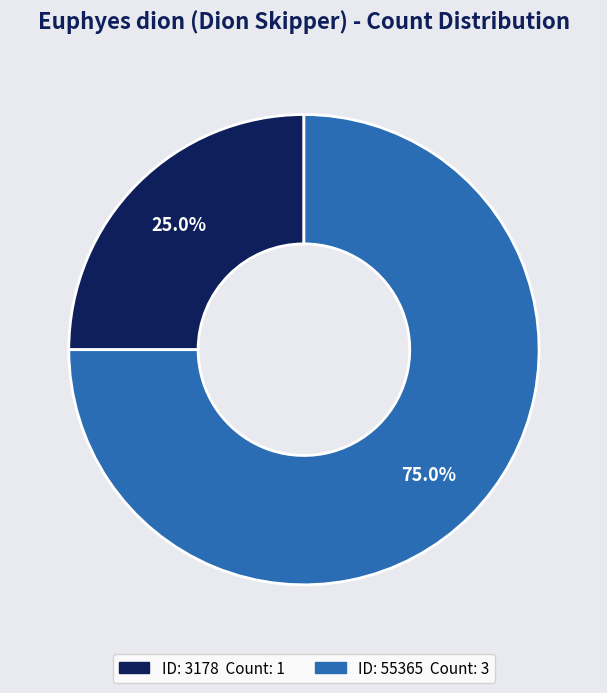

Does any single category account for the majority?

Yes